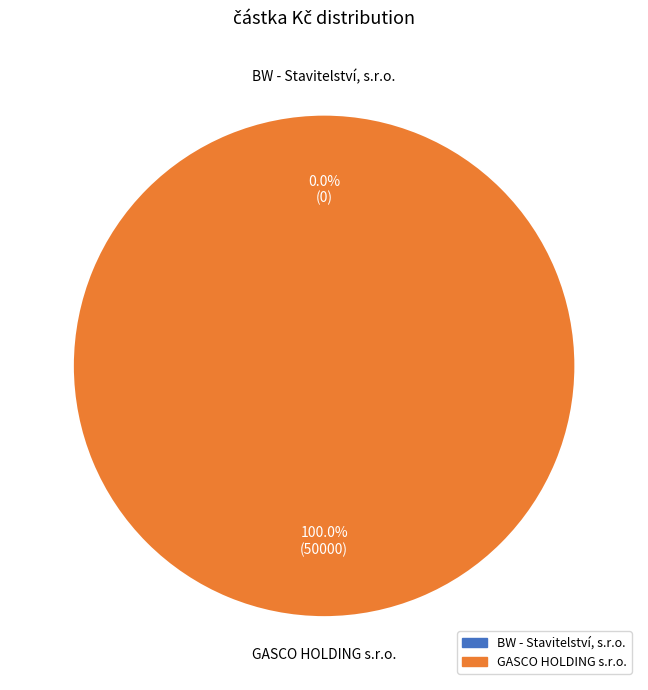

To the nearest percent, what is the difference between the largest and smallest slice percentages?

100%